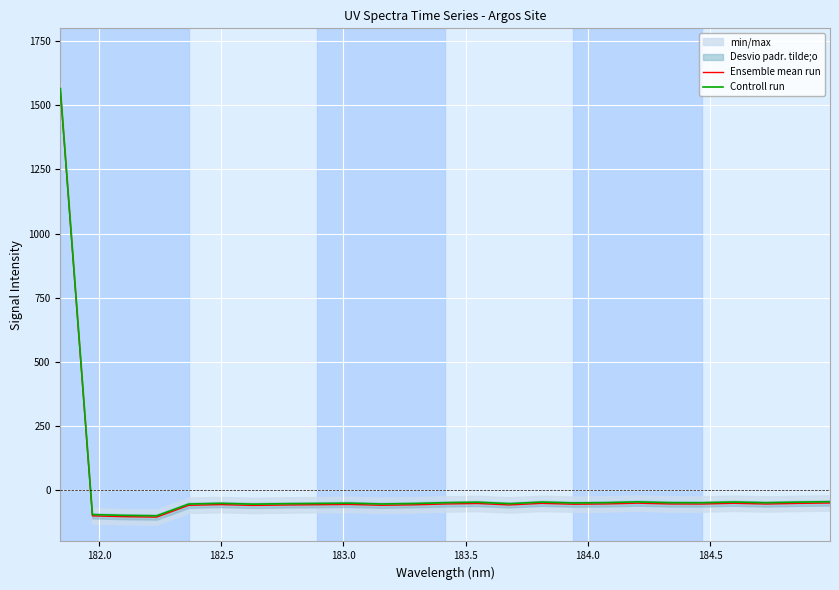

True or false: Controll run has more than 0 interior local peaks.

True